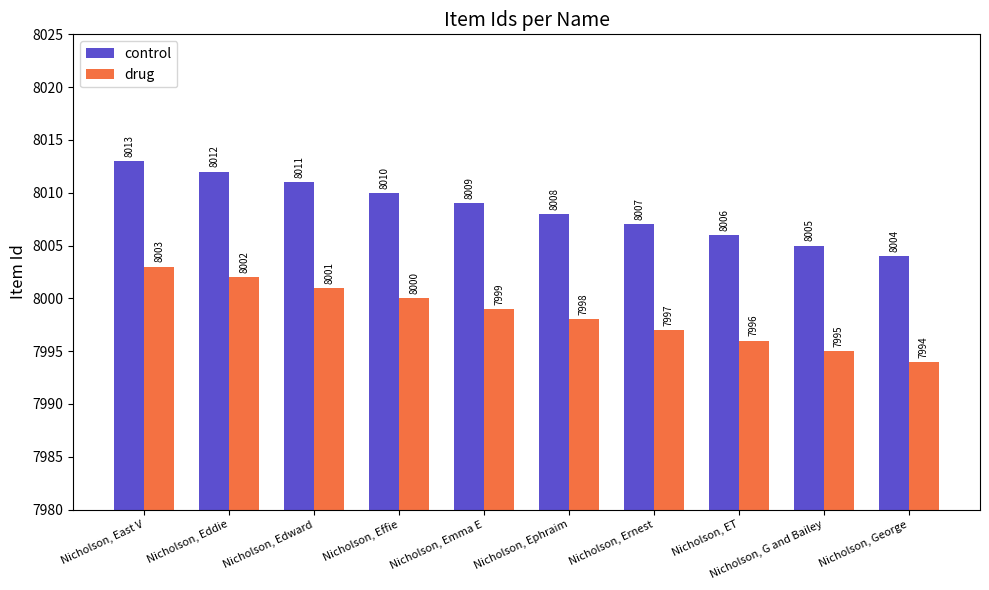

What position from the right is Nicholson, G and Bailey?

2